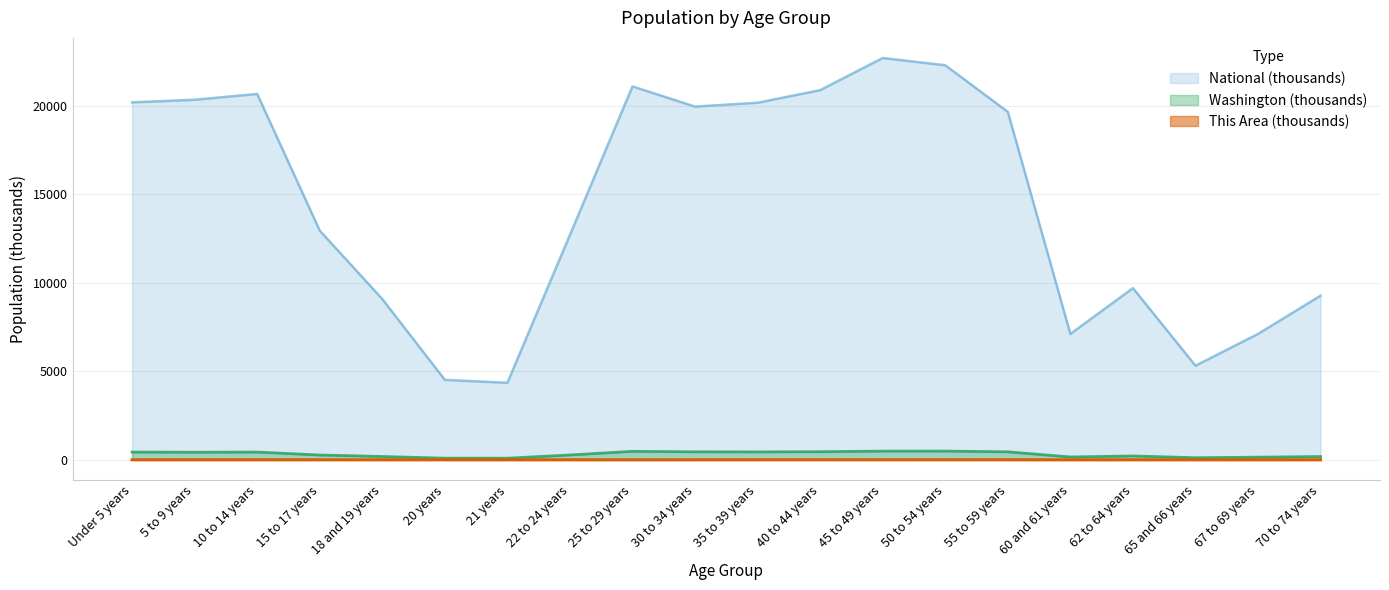

True or false: Washington and This Area cross at least once.

False